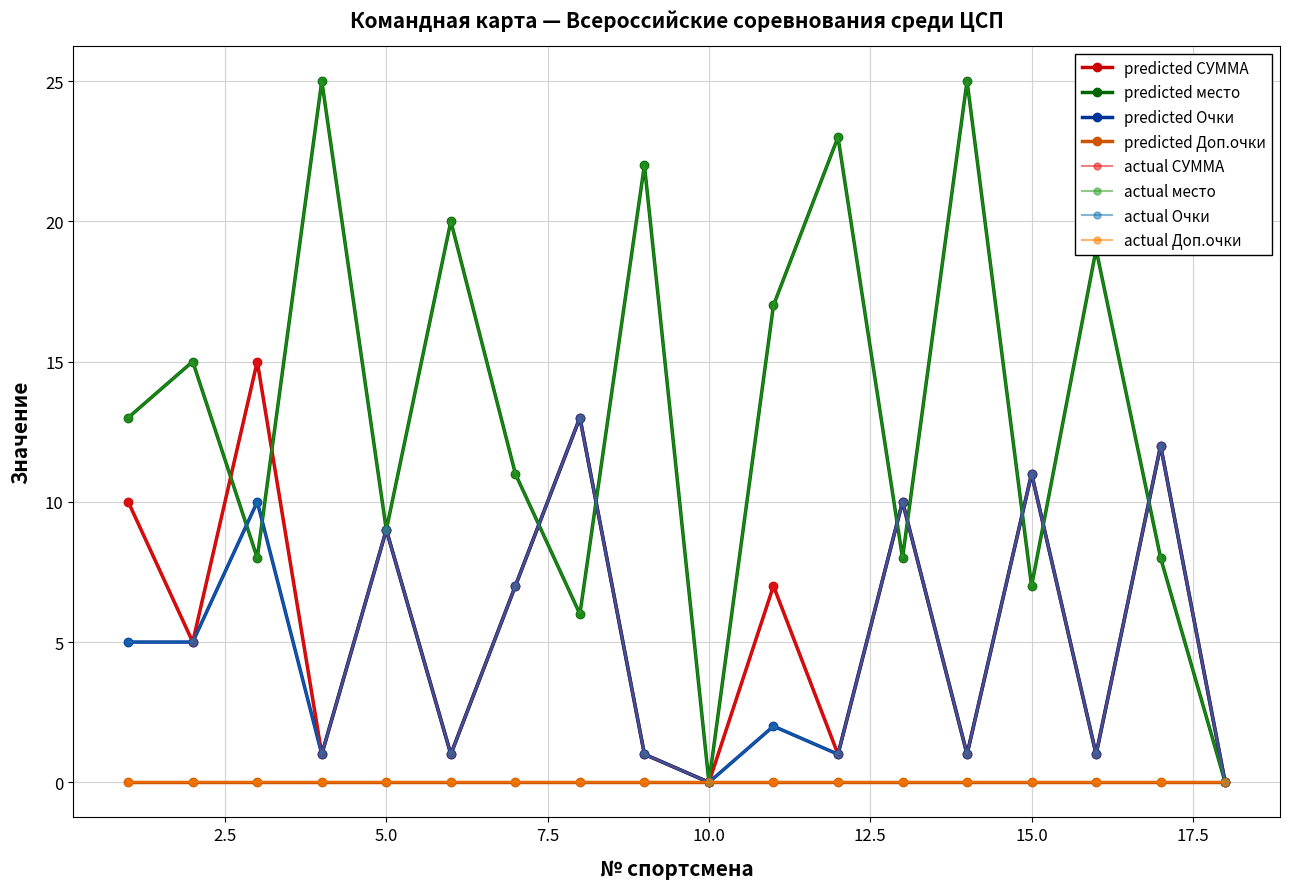

Is this an area chart (filled region under the line)?

No